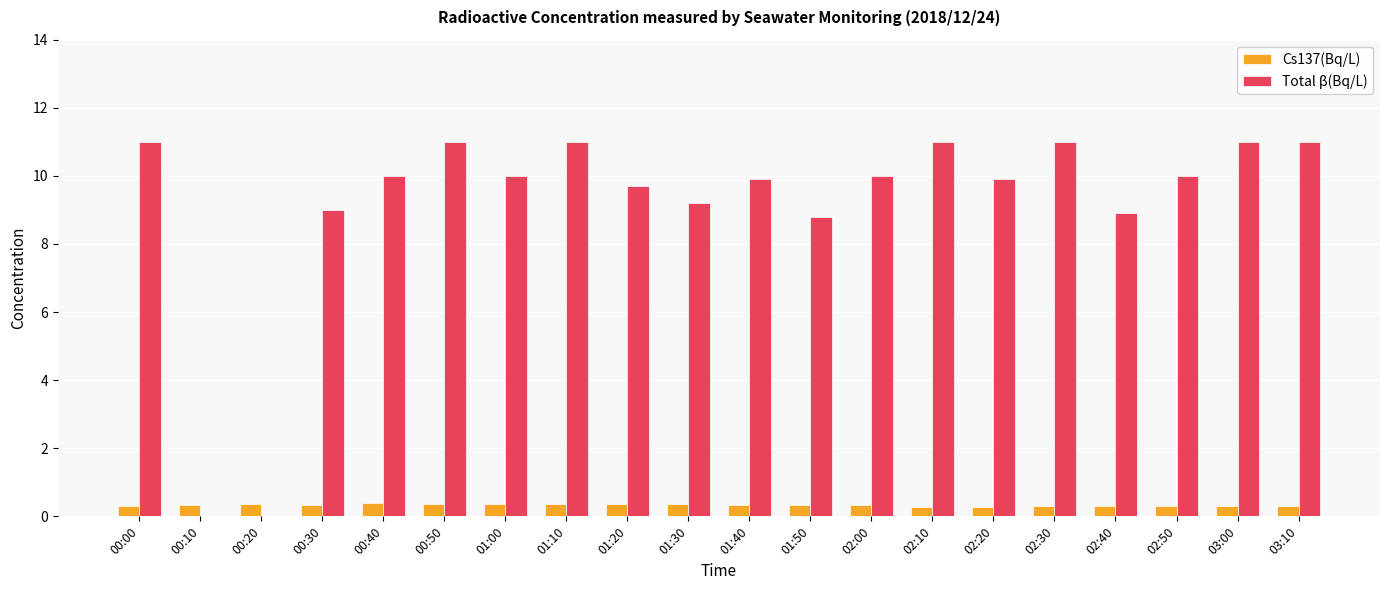

True or false: Total β(Bq/L) has a value of 11.0 at 02:10.

True